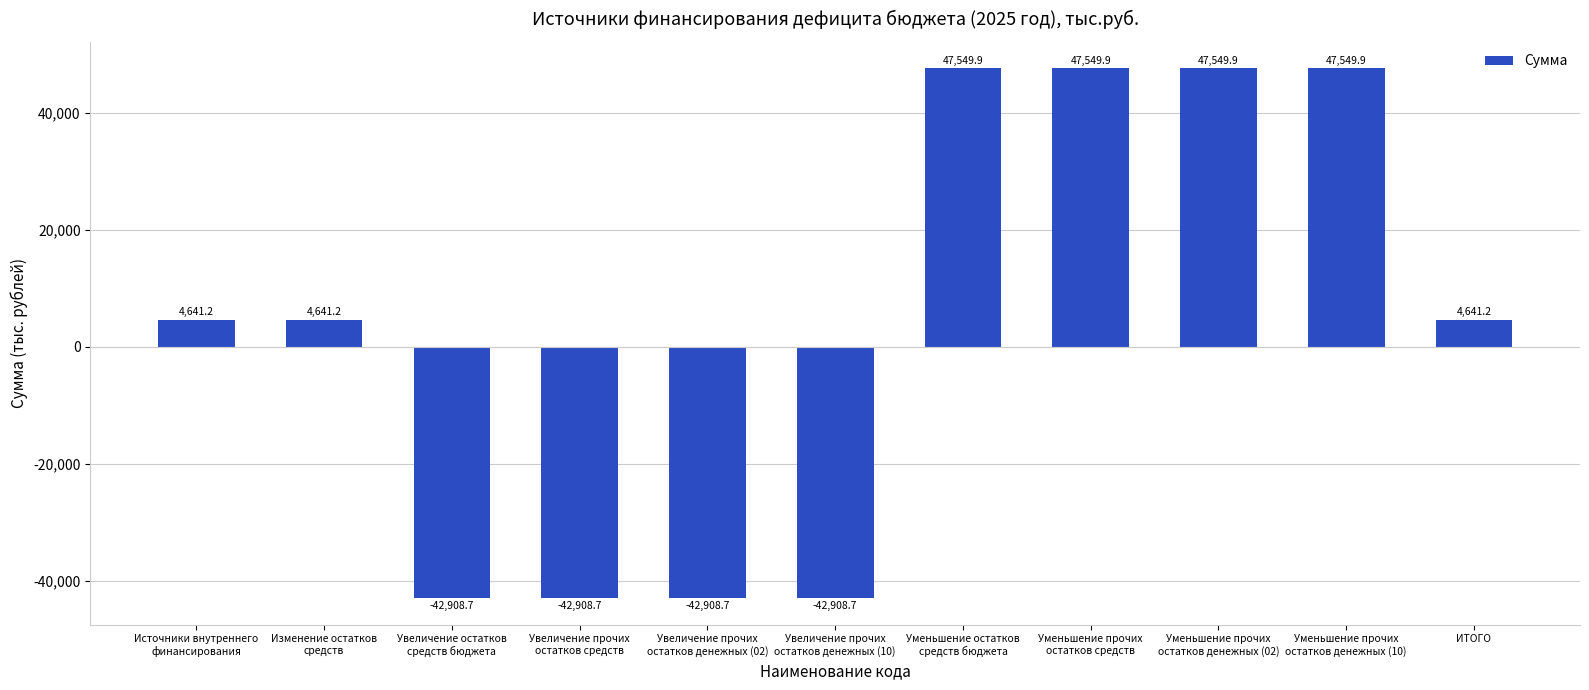

What is the smallest value displayed?

-42908.7